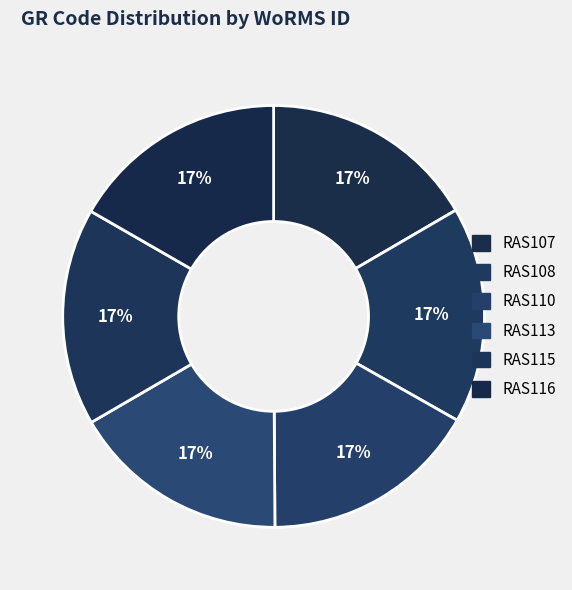

How many slices are in this pie chart?

6